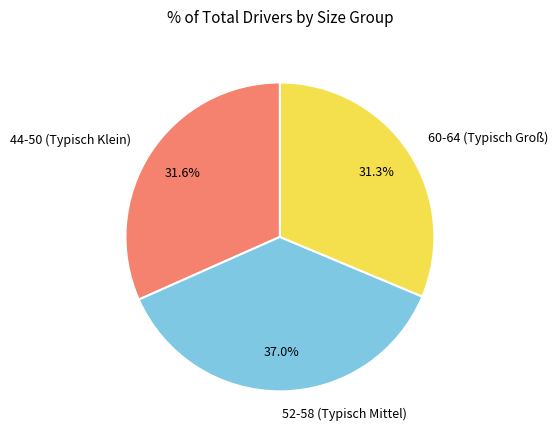

Approximately how many times larger is the value at 44-50 (Typisch Klein) compared to 60-64 (Typisch Groß)?

1.0